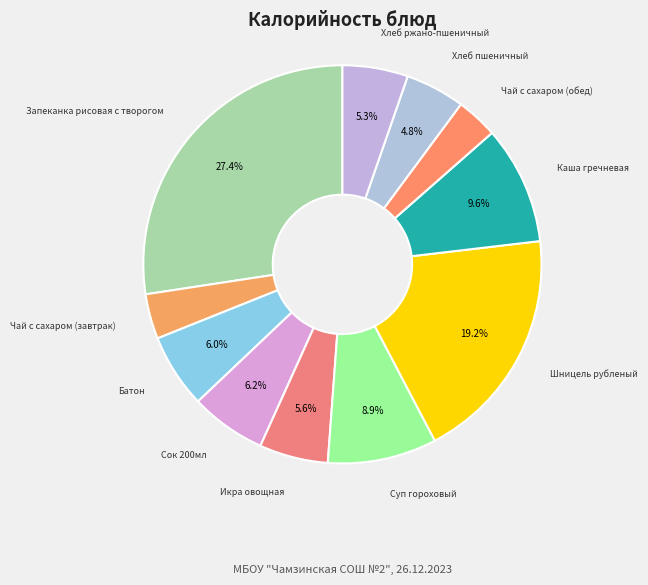

Count the number of slices in the pie.

11